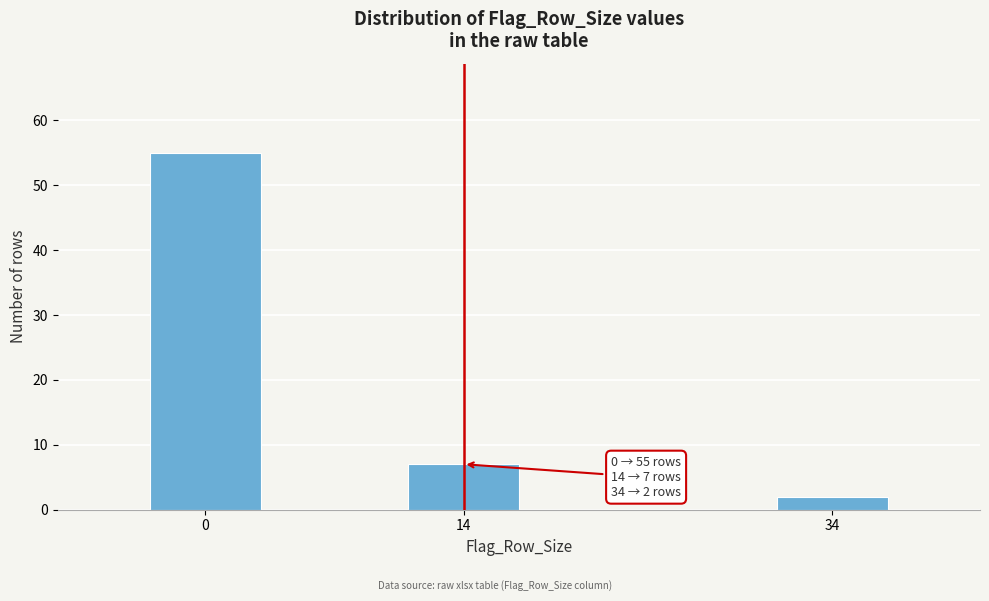

Reading left to right, transcribe all the data shown in this chart.

55	7	2